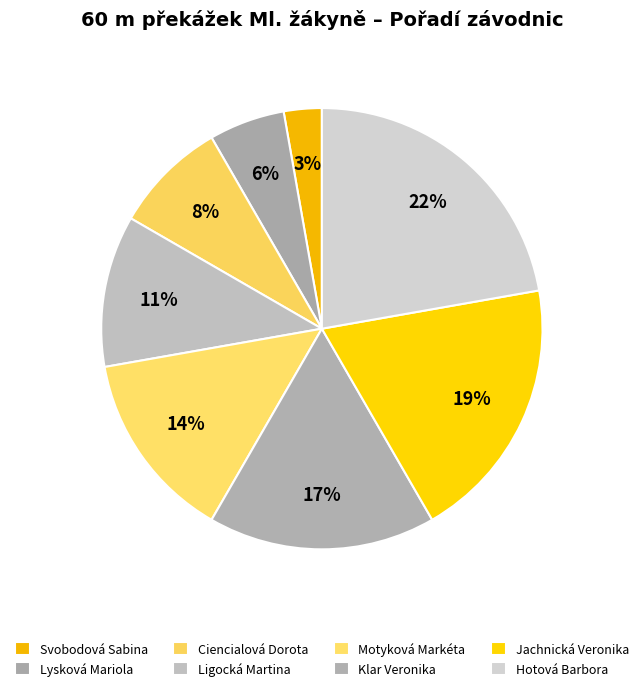

What percentage is NOT represented by Svobodová Sabina?

97.2%